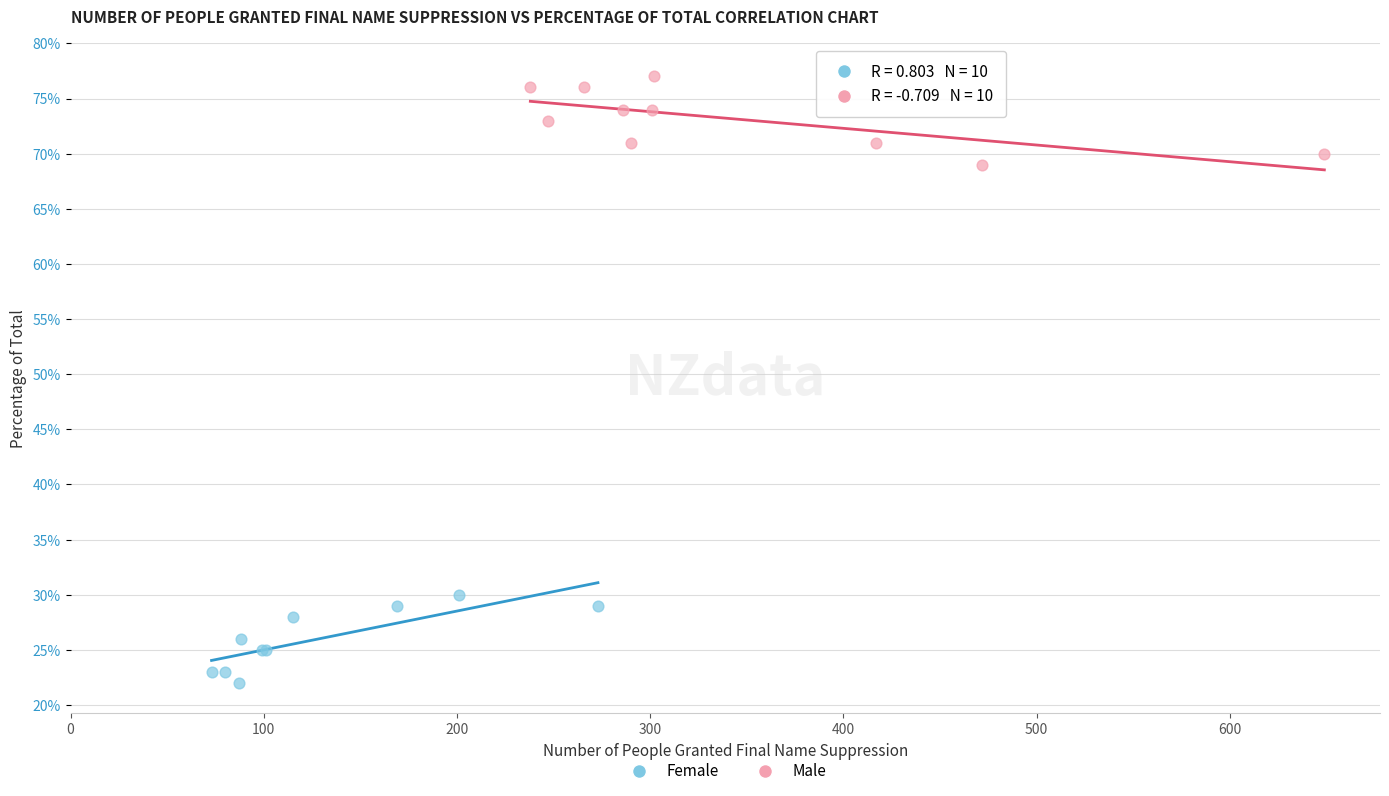

Which series reaches the minimum Y coordinate?

Female